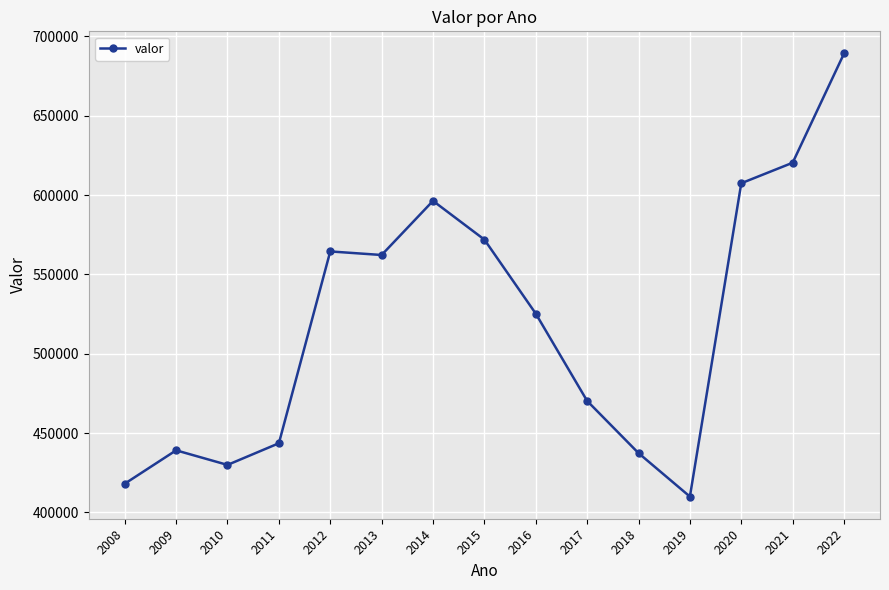

Reading right to left, list all the values displayed in this chart.

2022=689214	2021=620350	2020=607428	2019=409930	2018=437325	2017=470224	2016=525238	2015=571904	2014=596313	2013=562200	2012=564447	2011=443539	2010=429889	2009=439082	2008=418036